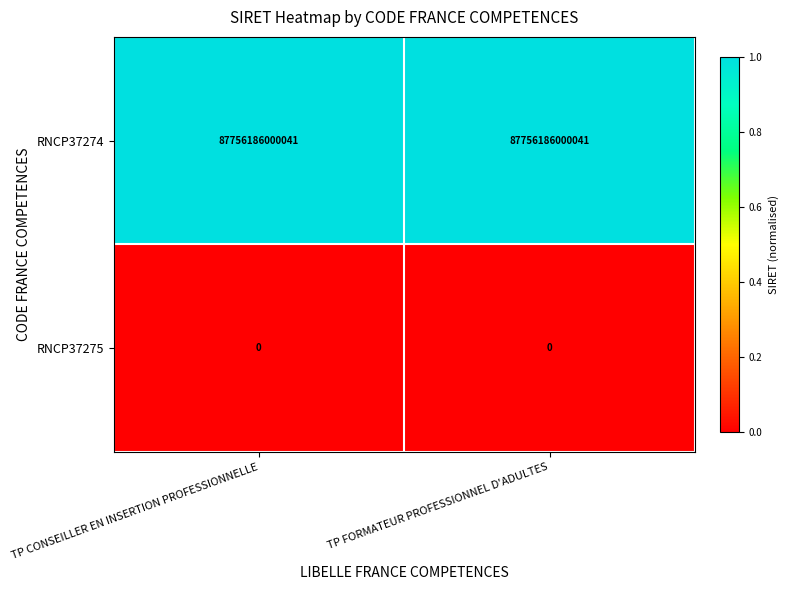

Rank the series by their maximum value, from highest to lowest.

RNCP37274, RNCP37275